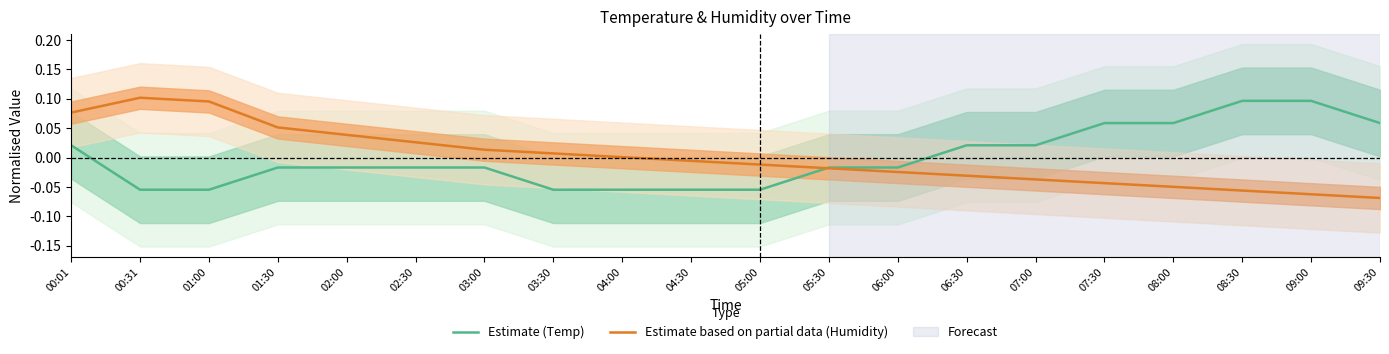

What is the total value across all series at 04:00?

-0.1